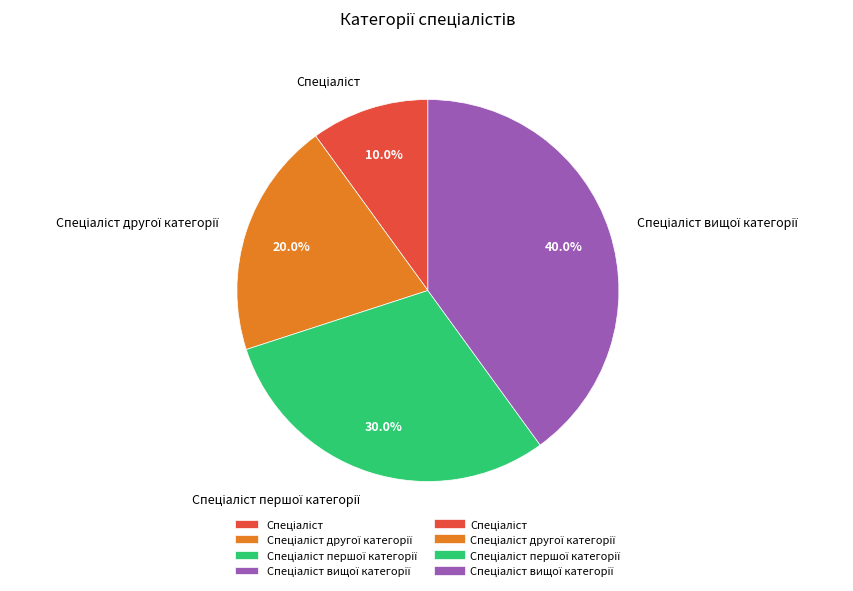

How many segments does this pie chart have?

4